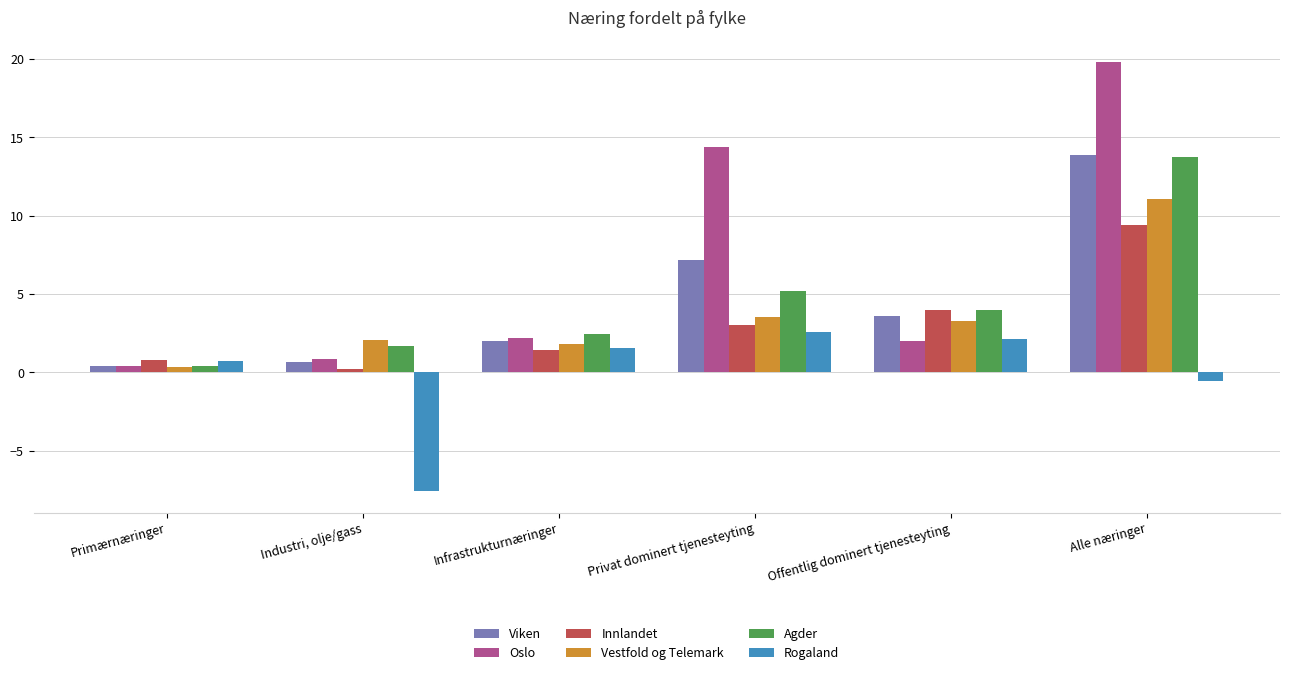

Is the value of Oslo at Privat dominert tjenesteyting greater than the value of Viken at Alle næringer?

Yes